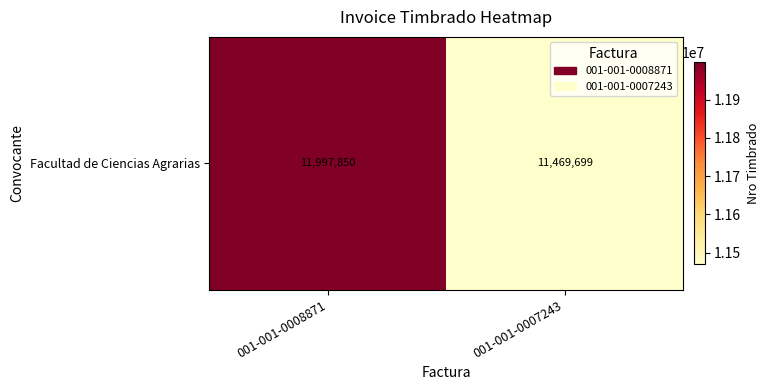

Read the value at 001-001-0008871, to the nearest 100.

11997800